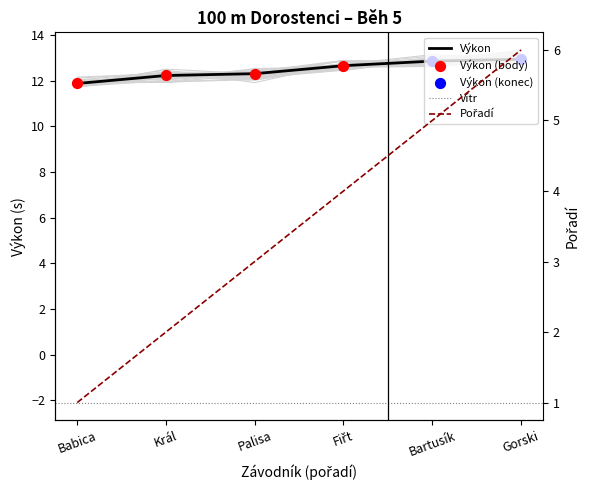

At which category is the sum across all series the highest?

Gorski